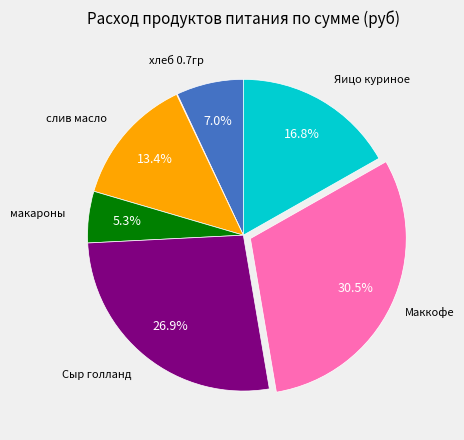

Is there any slice that represents more than half of the pie?

No